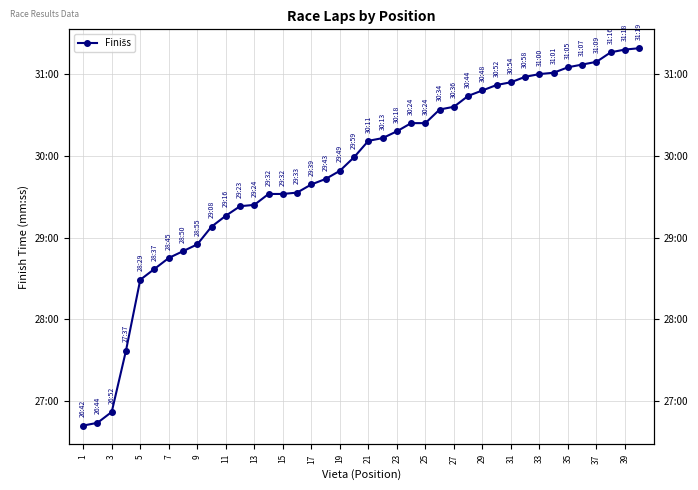

True or false: there are more than 1 points higher than both neighbors.

False